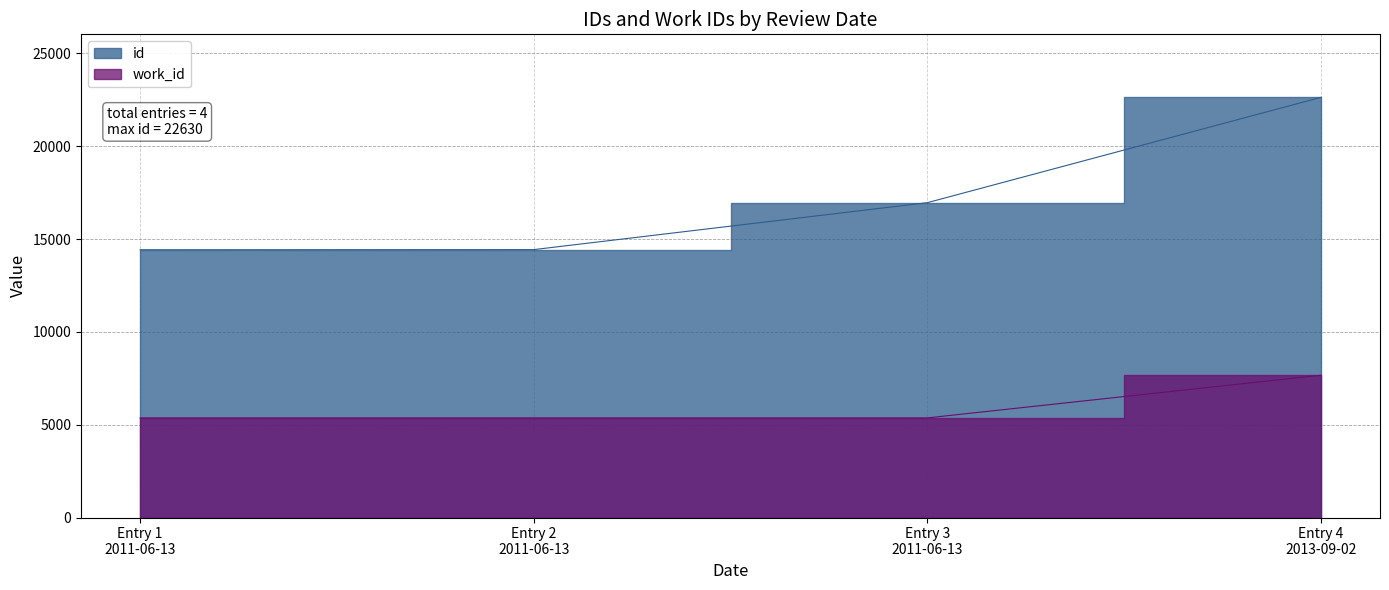

Which series changed the most between Entry 1 2011-06-13 and Entry 2 2011-06-13?

id